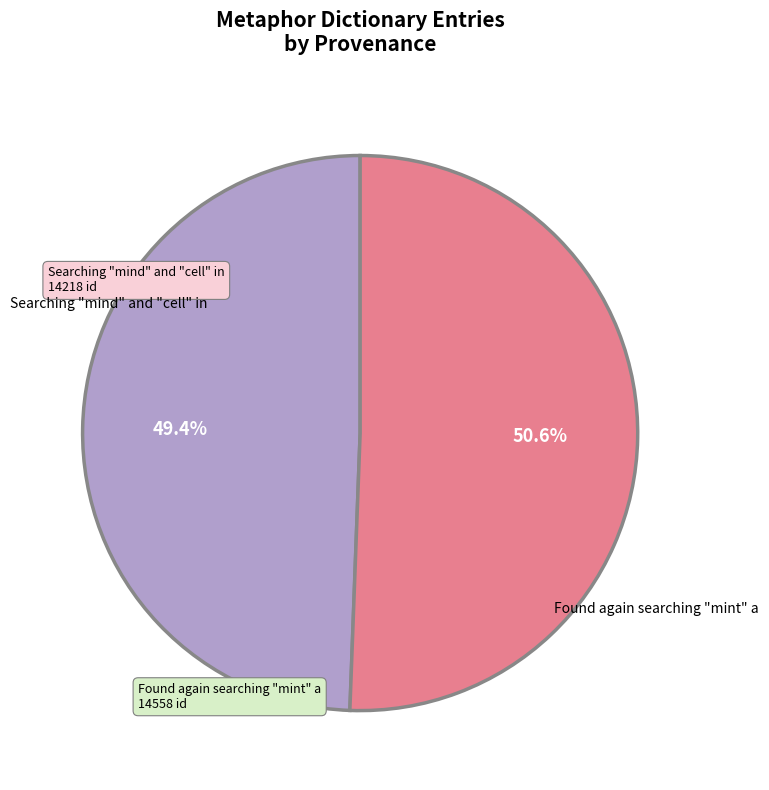

To the nearest percent, what is the difference between the largest and smallest slice percentages?

1%